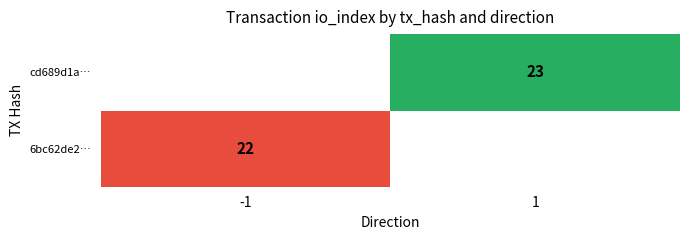

The value of cd689d1a… at 1 is 36. True or false?

False